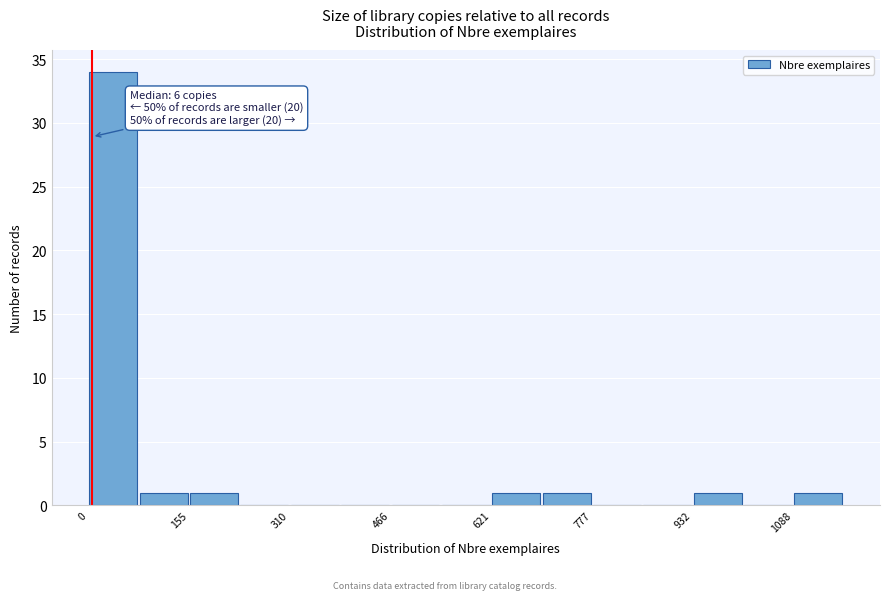

Read against the x-axis, roughly where is the centre of the tallest bar?

40